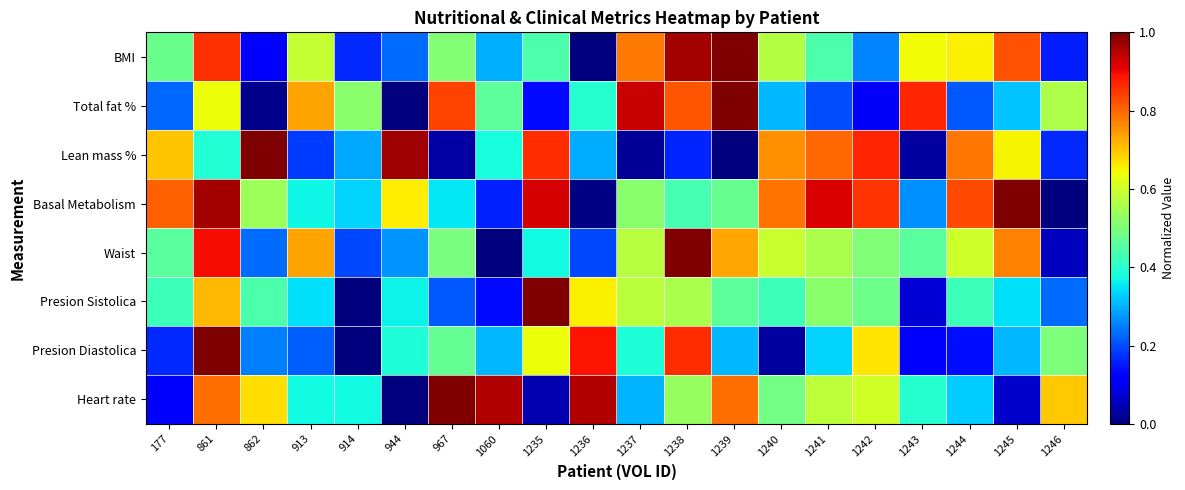

At which category is the sum across all series the highest?

861